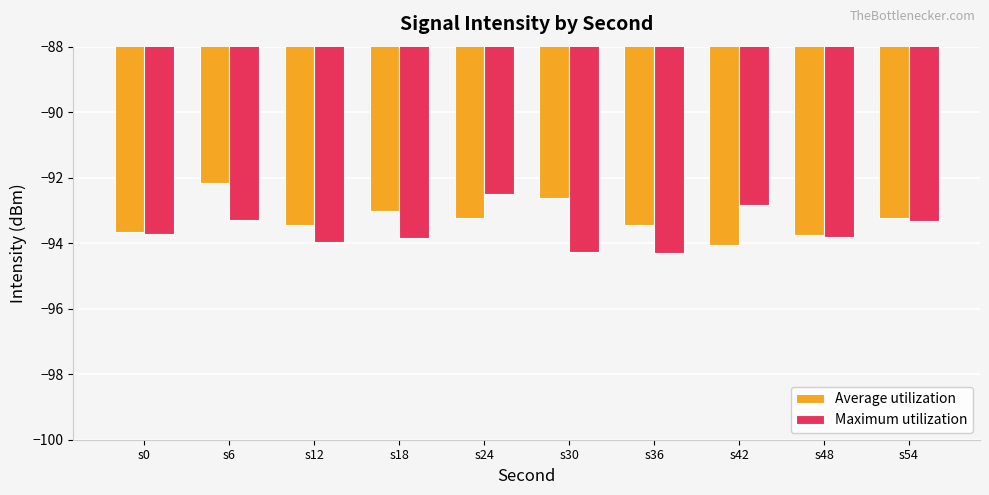

What value does the Maximum utilization series have at s0?

-93.7